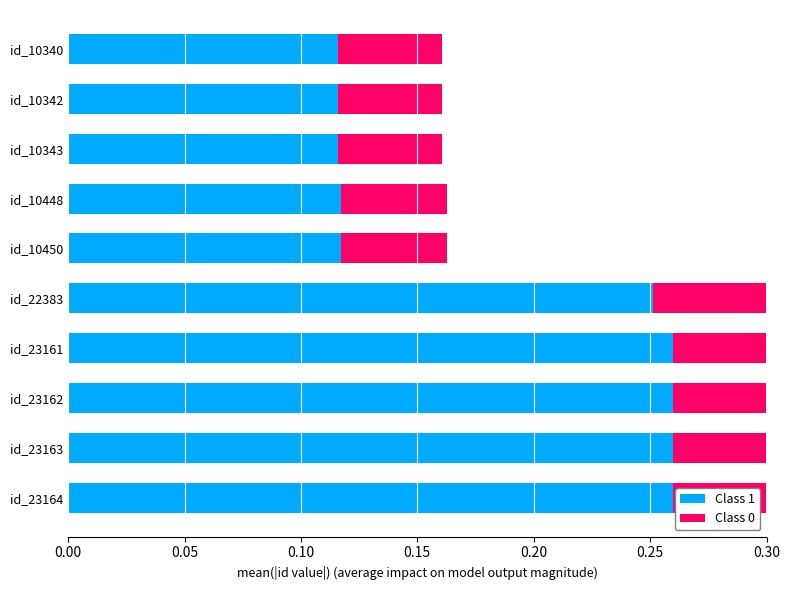

List the series in order of their overall mean, lowest first.

Class 0, Class 1